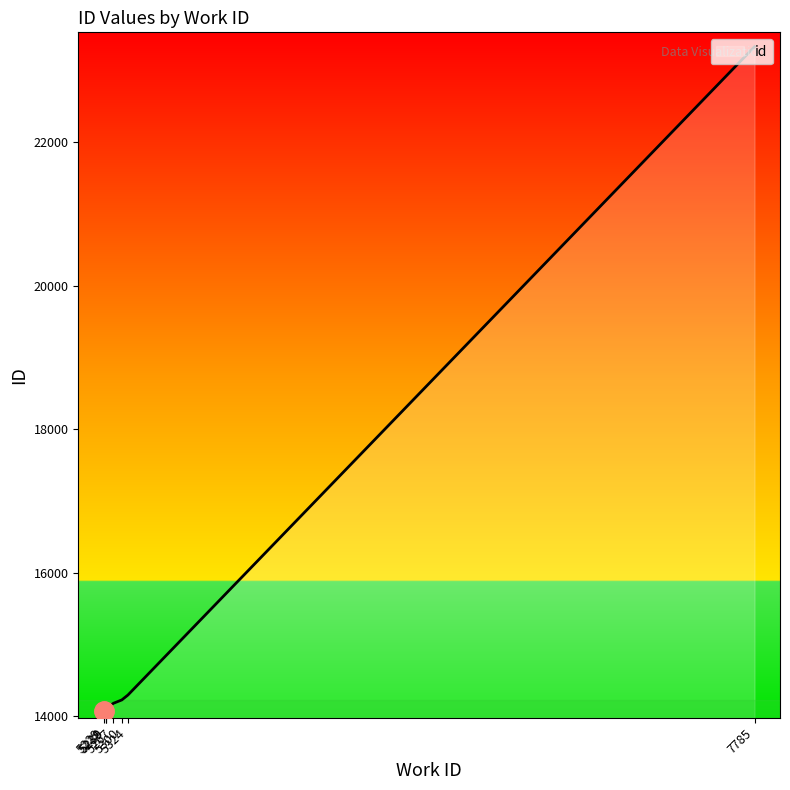

Which has a higher value, 5238 or 5229?

5238